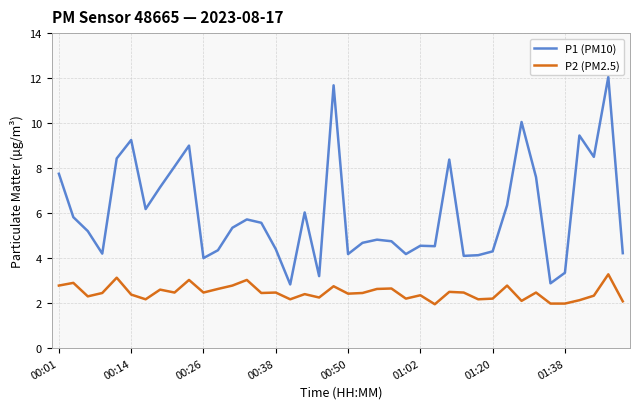

Rank the series by their average value, from lowest to highest.

P2 (PM2.5), P1 (PM10)